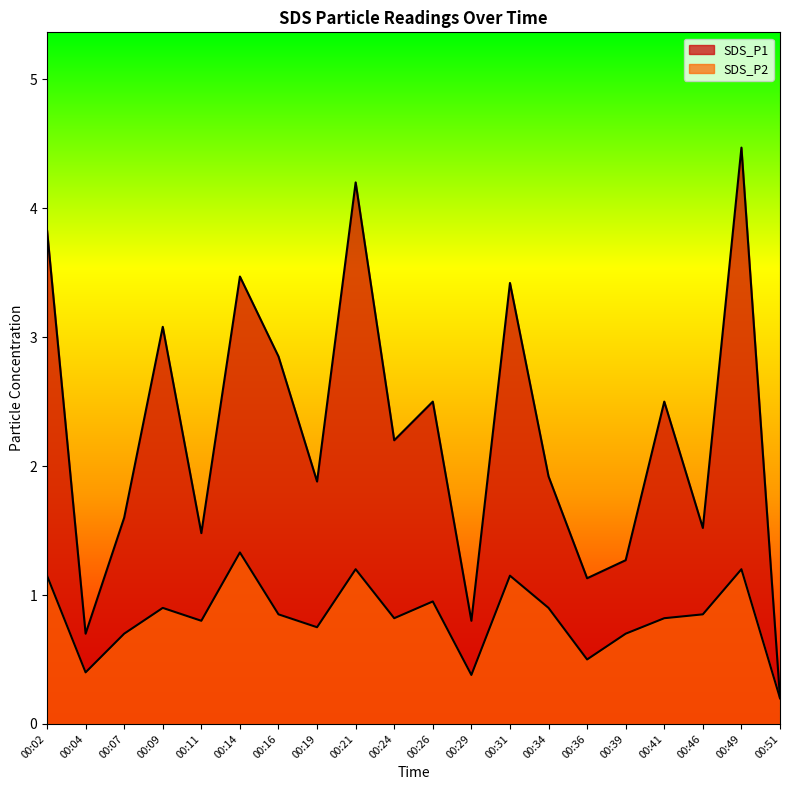

What is the difference between the SDS_P1 values at 00:04 and 00:49?

3.8